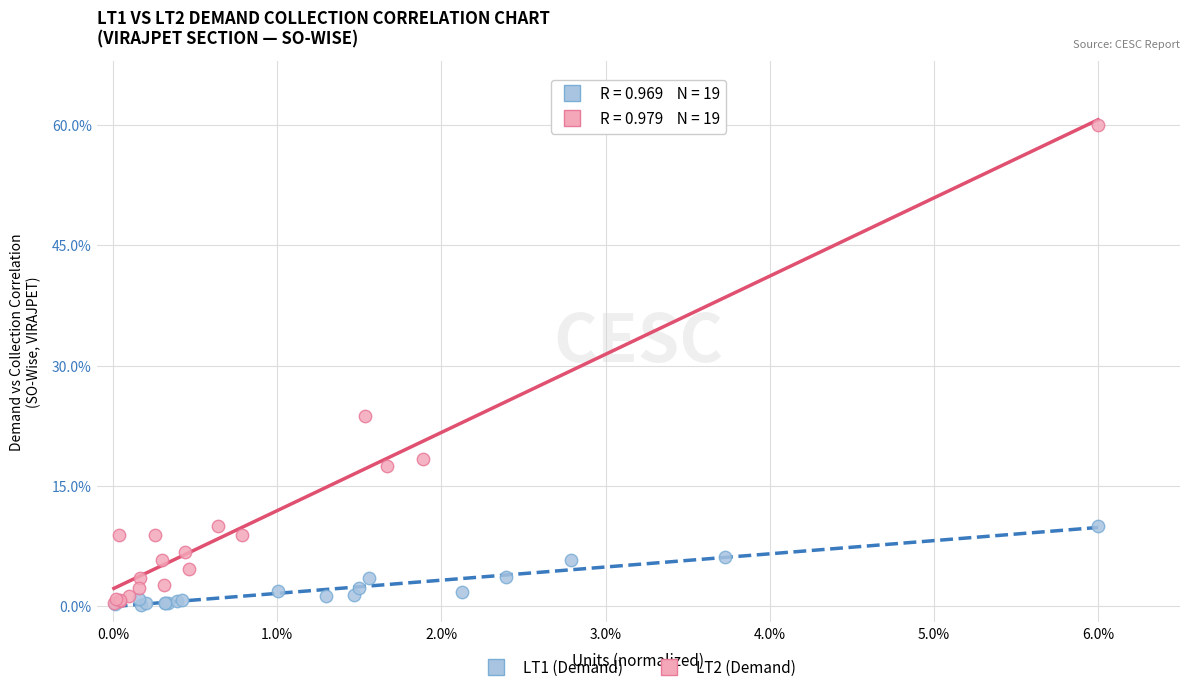

What are all the series names shown in the legend?

LT1 (Demand), LT2 (Demand)